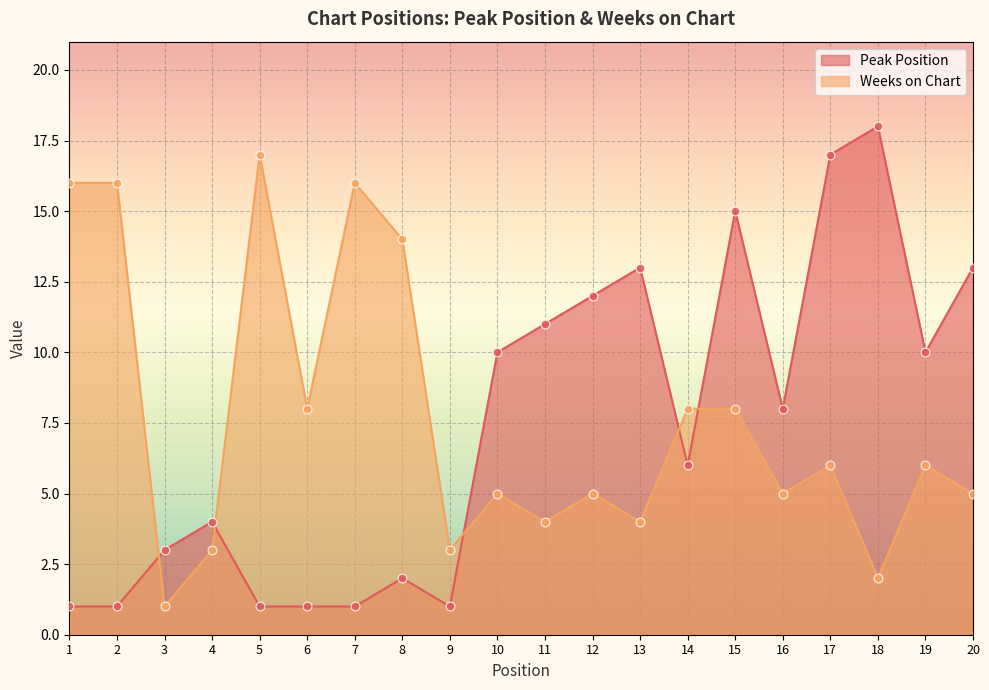

At which category is the sum across all series the highest?

15